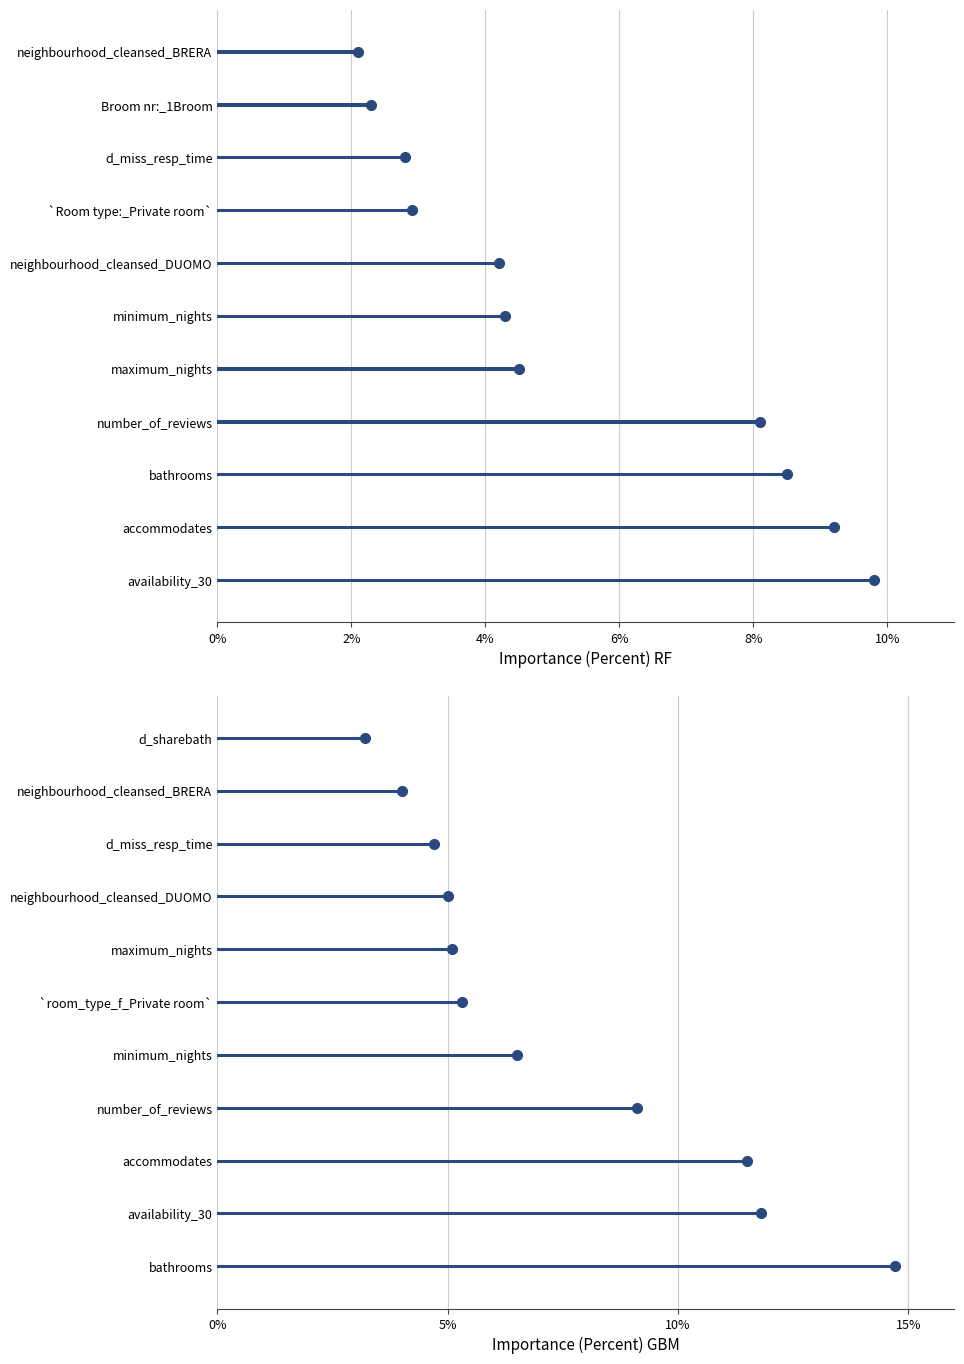

What is the lowest value of the Importance (Percent) RF series?

2.1